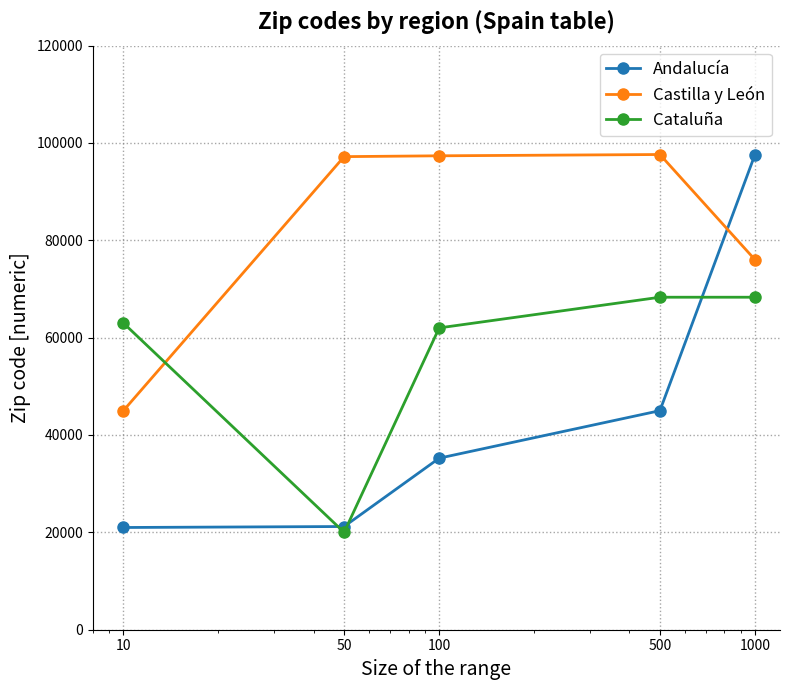

List the series in order of their overall mean, highest first.

Castilla y León, Cataluña, Andalucía